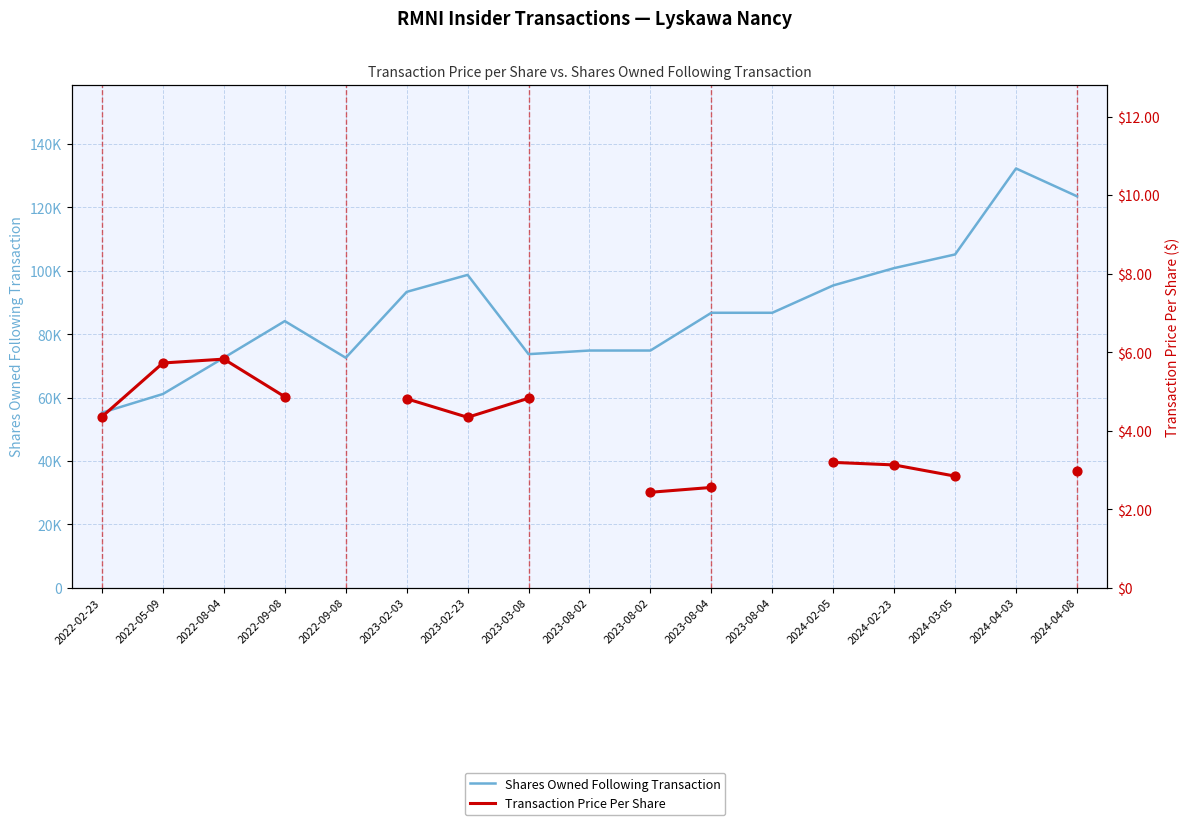

At which category is the sum across all series the highest?

2024-04-08